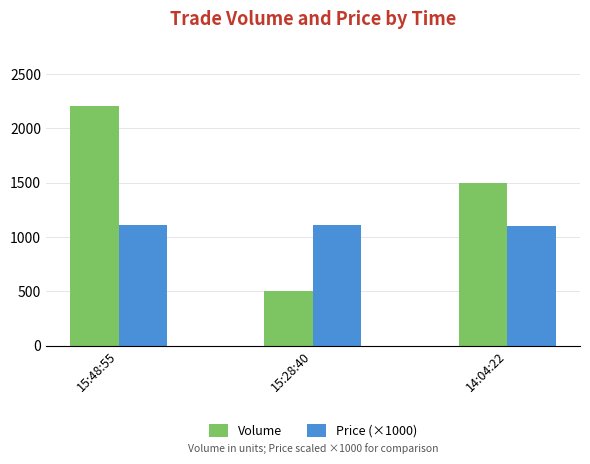

How many distinct data groups are displayed?

2